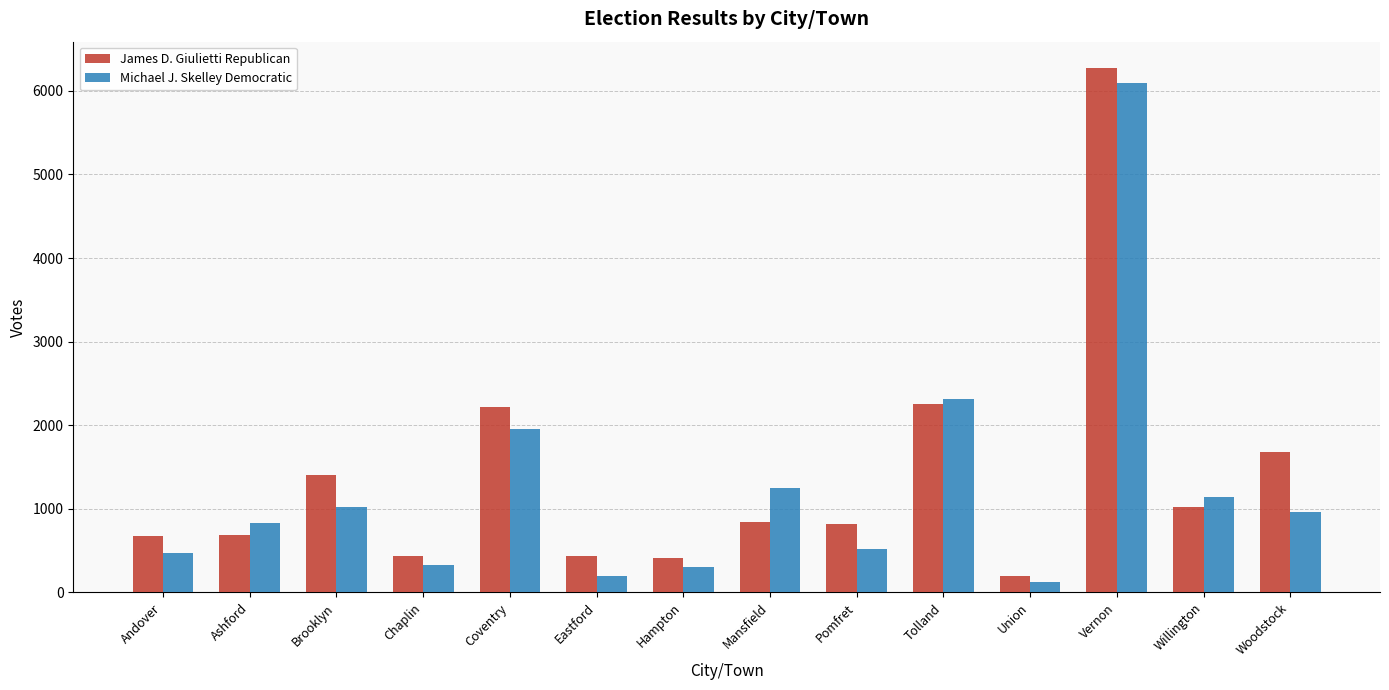

At Pomfret, list the series in order from largest to smallest.

James D. Giulietti Republican, Michael J. Skelley Democratic